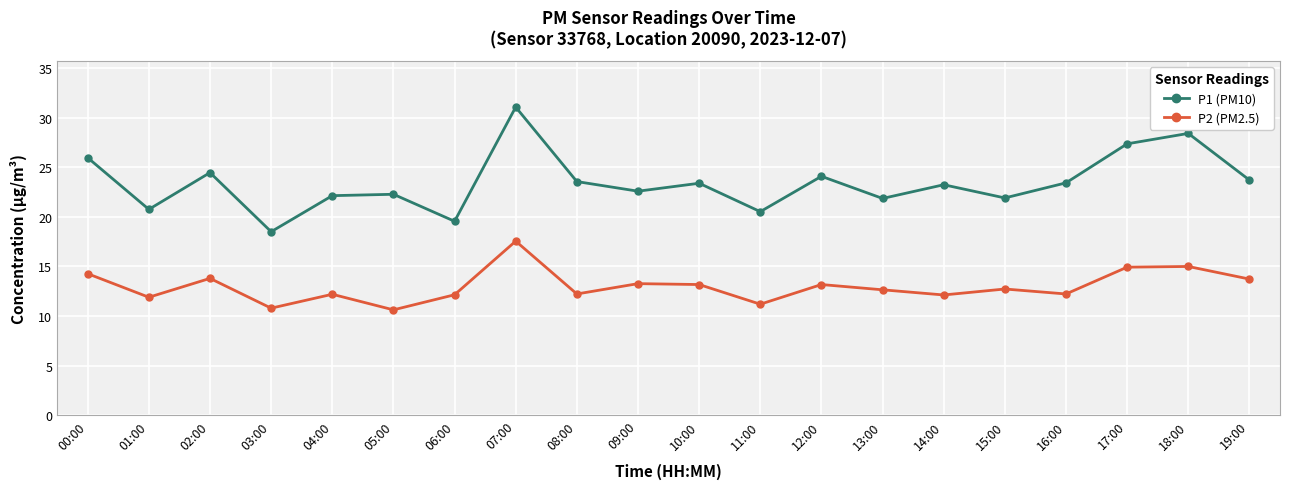

How many lines are shown in the chart?

2